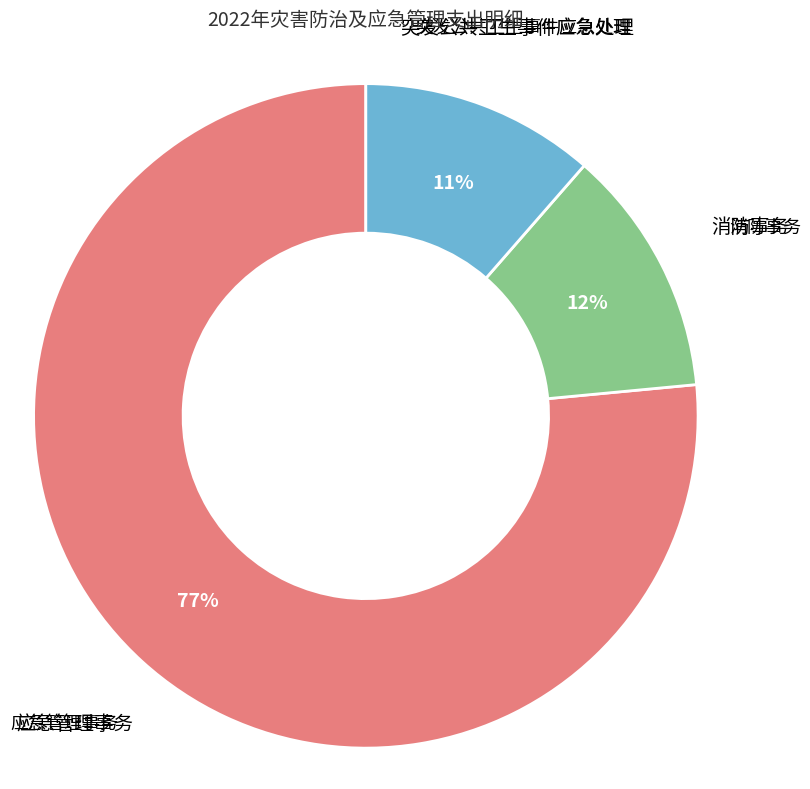

To the nearest percent, what is the combined percentage of 应急管理事务 and 突发公共卫生事件应急处理?

88%